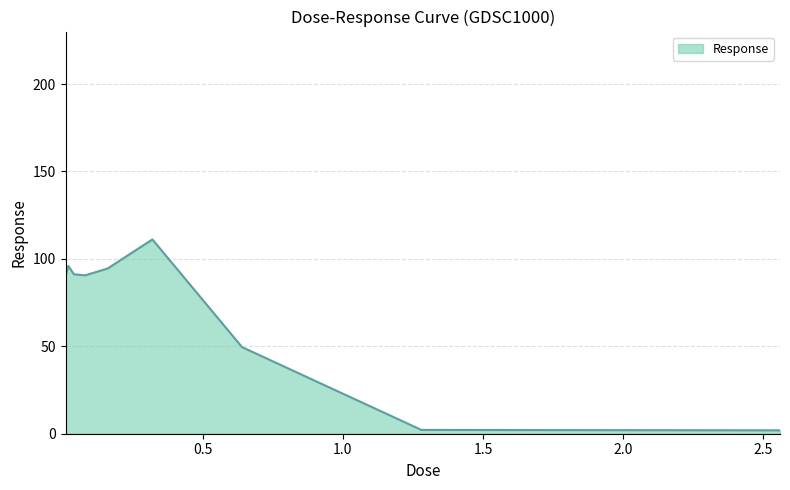

What is the greatest value displayed?

111.1